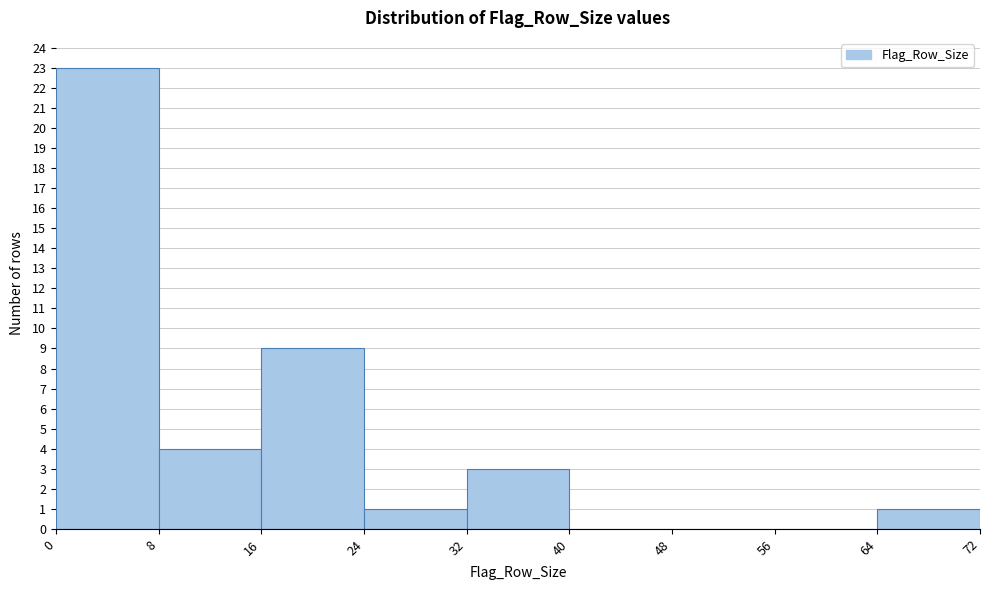

How tall is the bar that spans 8 to 16 on the x-axis? The values are not printed on the chart, so give them approximately, as read against the axis.

4